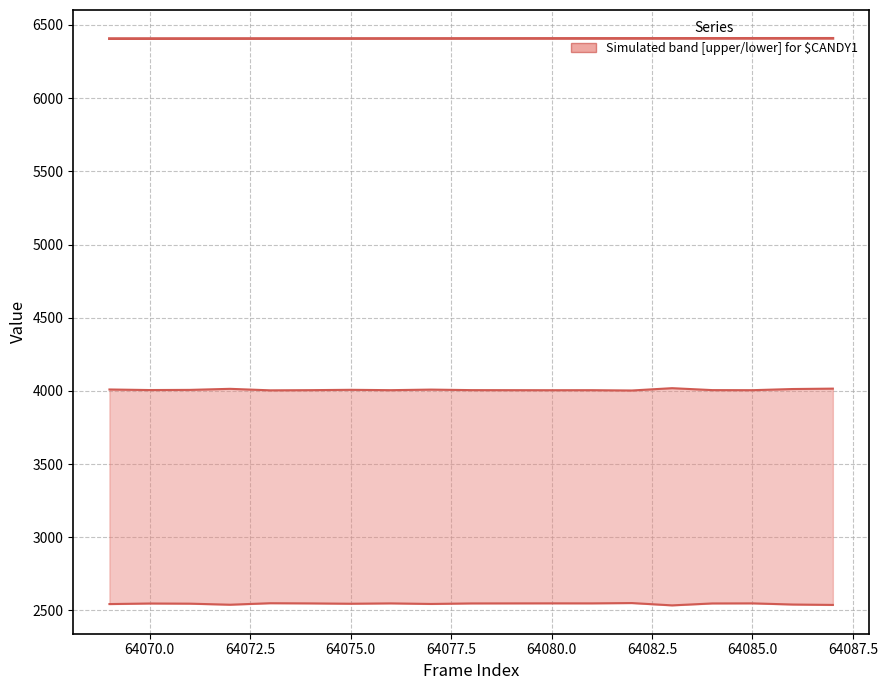

What is the total value across all series at 64077.5?

12960.8